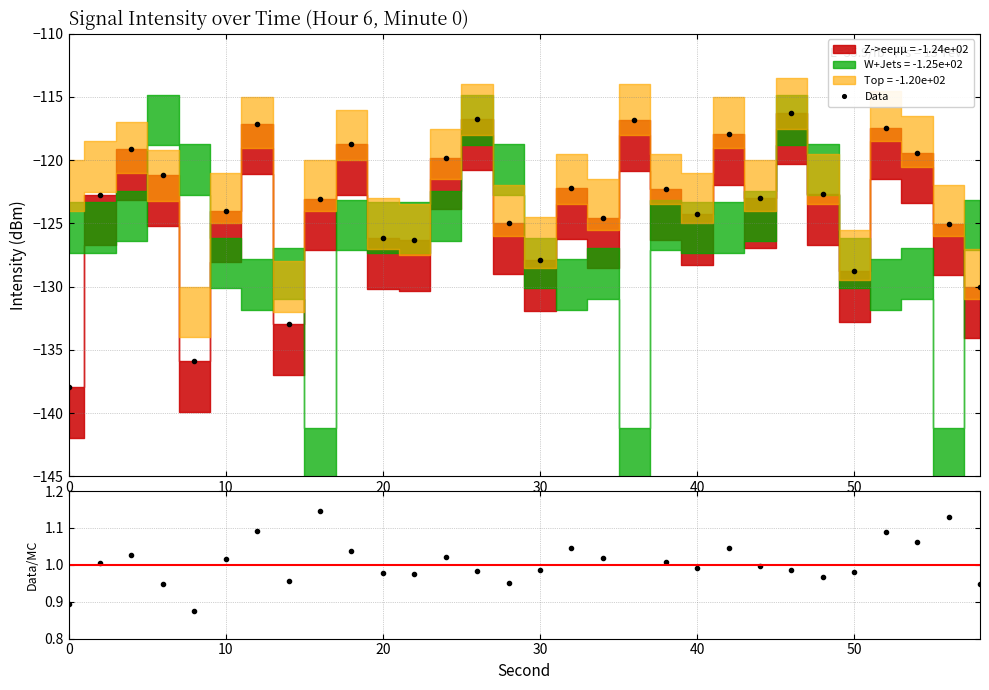

What is the minimum value shown in the chart?

-137.9